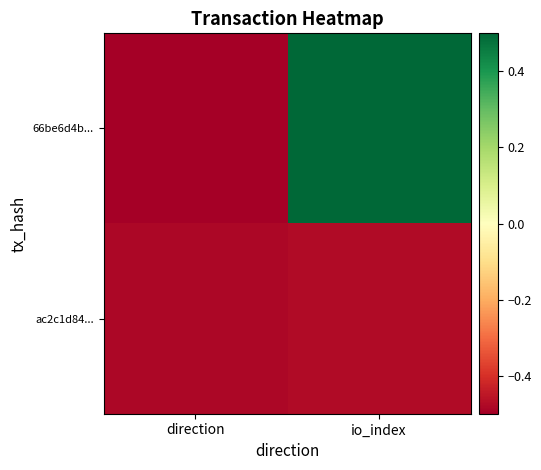

What is the total value across all series at direction?

-1.0